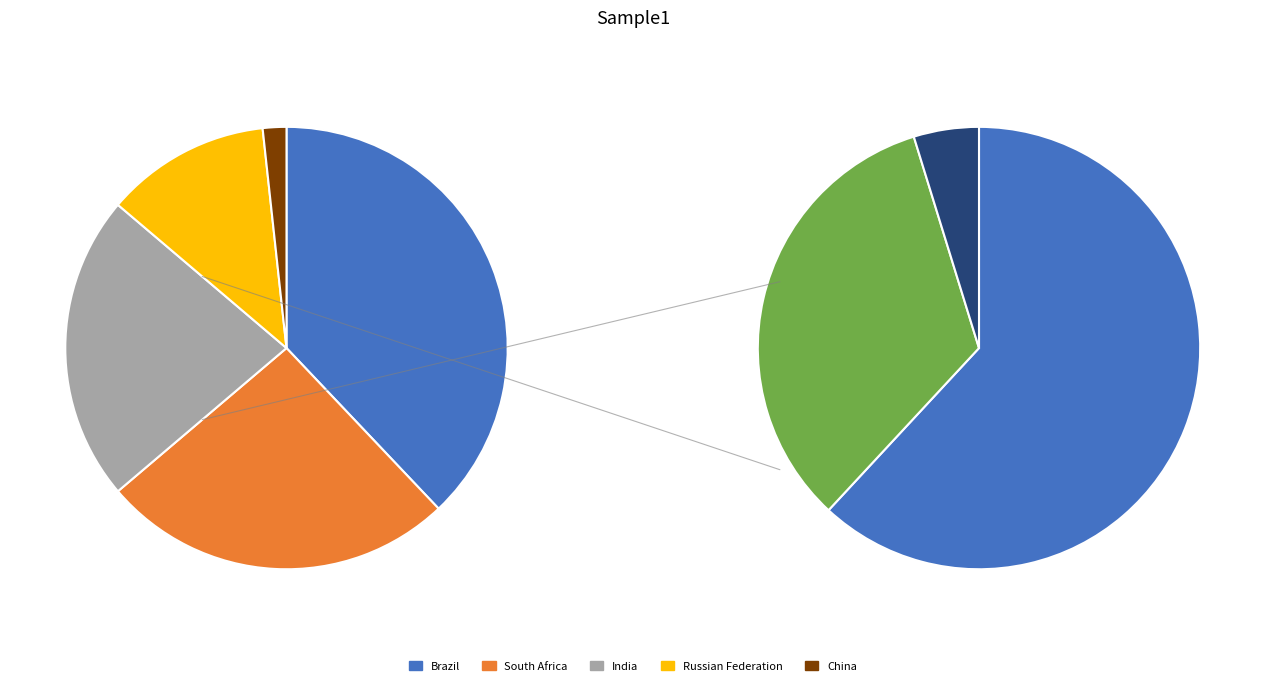

What is the smallest slice in the pie chart?

China